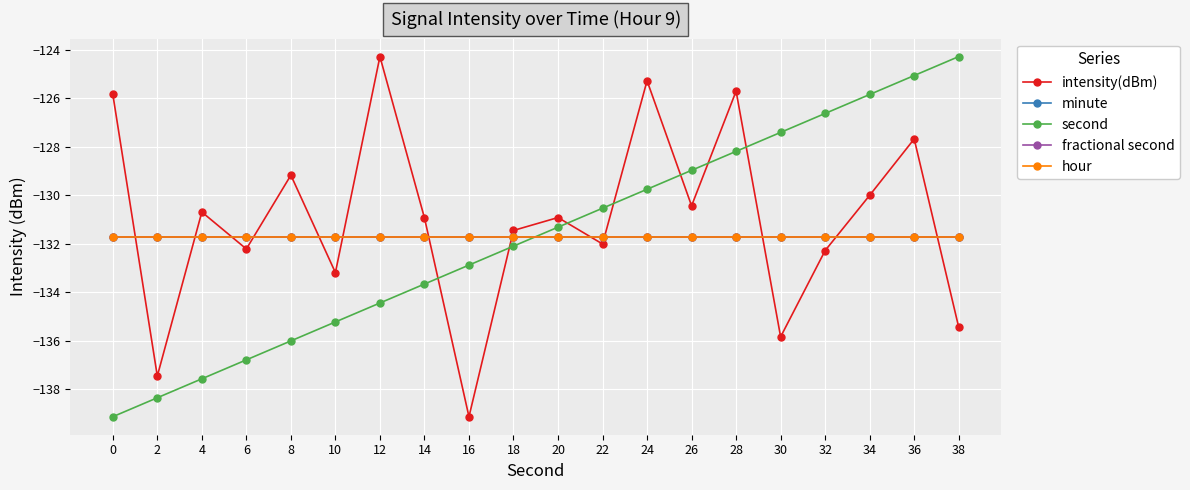

Is this an area chart (filled region under the line)?

No